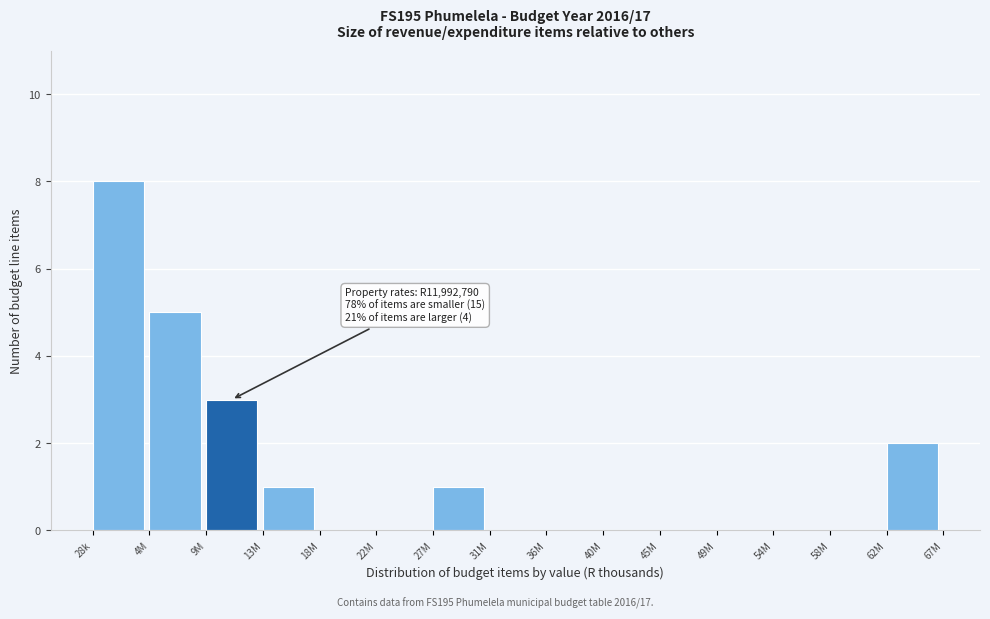

Reading right to left, what are all the values shown in this chart?

62M=2	58M=0	54M=0	49M=0	45M=0	40M=0	36M=0	31M=0	27M=1	22M=0	18M=0	13M=1	9M=3	4M=5	28k=8